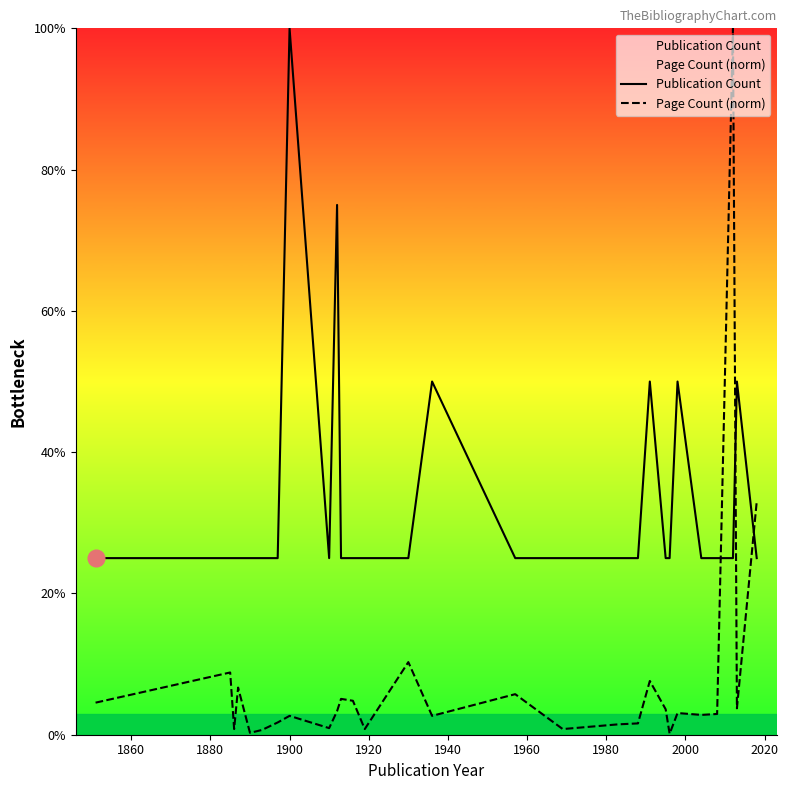

Does the chart display data point markers on the line(s)?

No